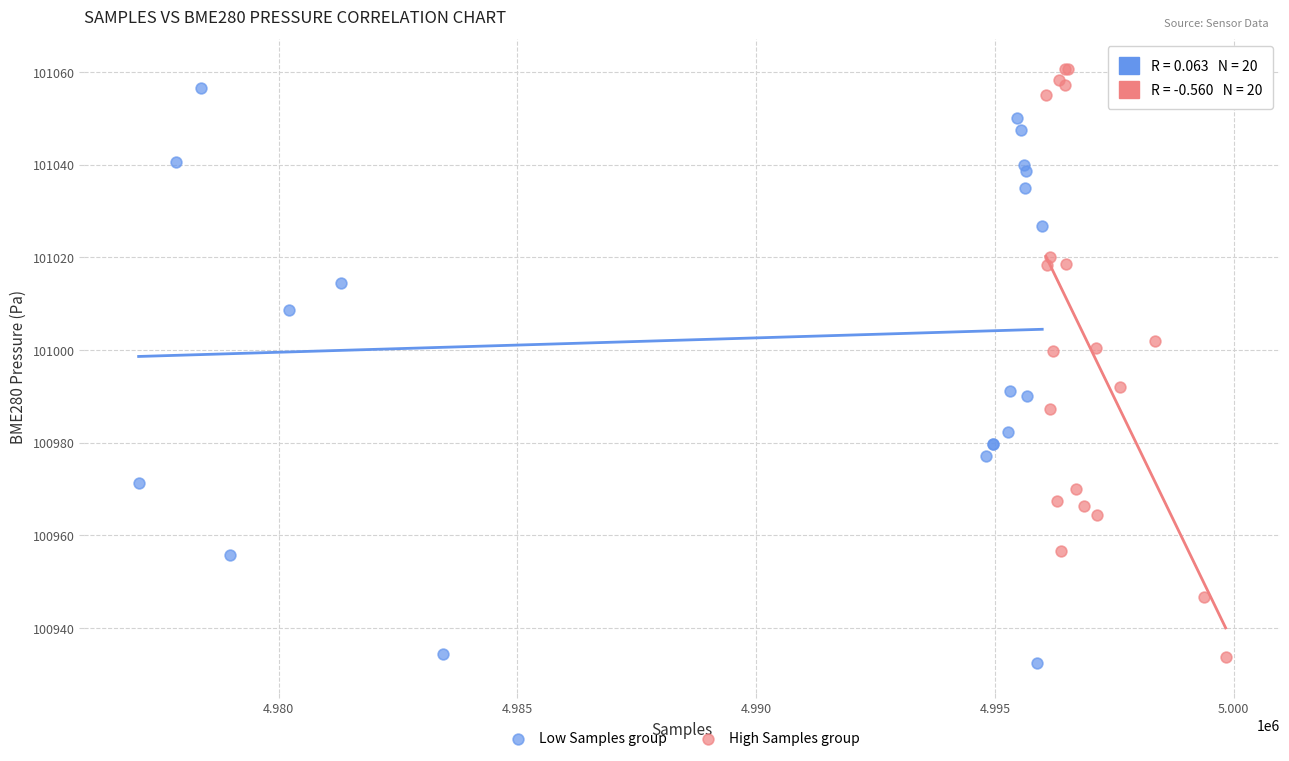

What are all the series names shown in the legend?

Low Samples group, High Samples group